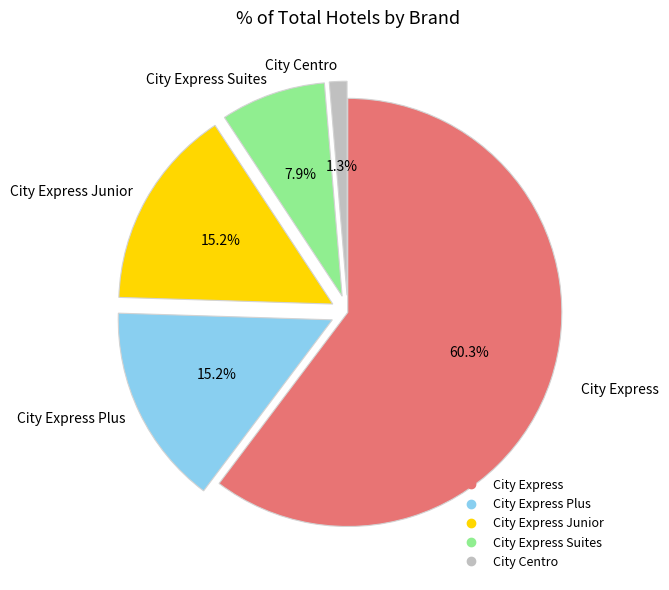

Is there any slice that represents more than half of the pie?

Yes